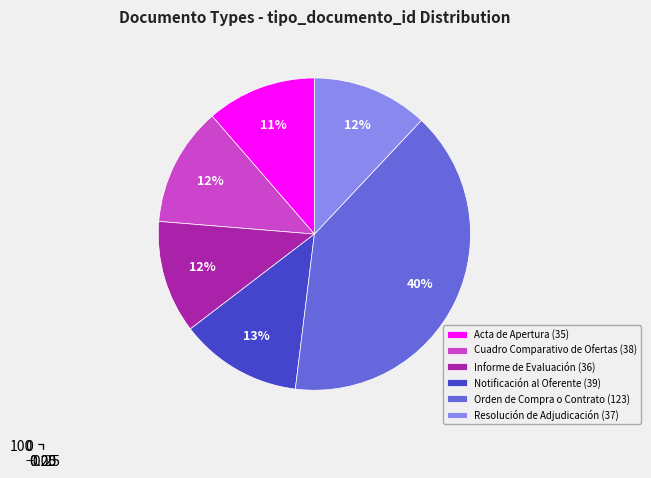

Is Orden de Compra o Contrato the majority of the pie?

No